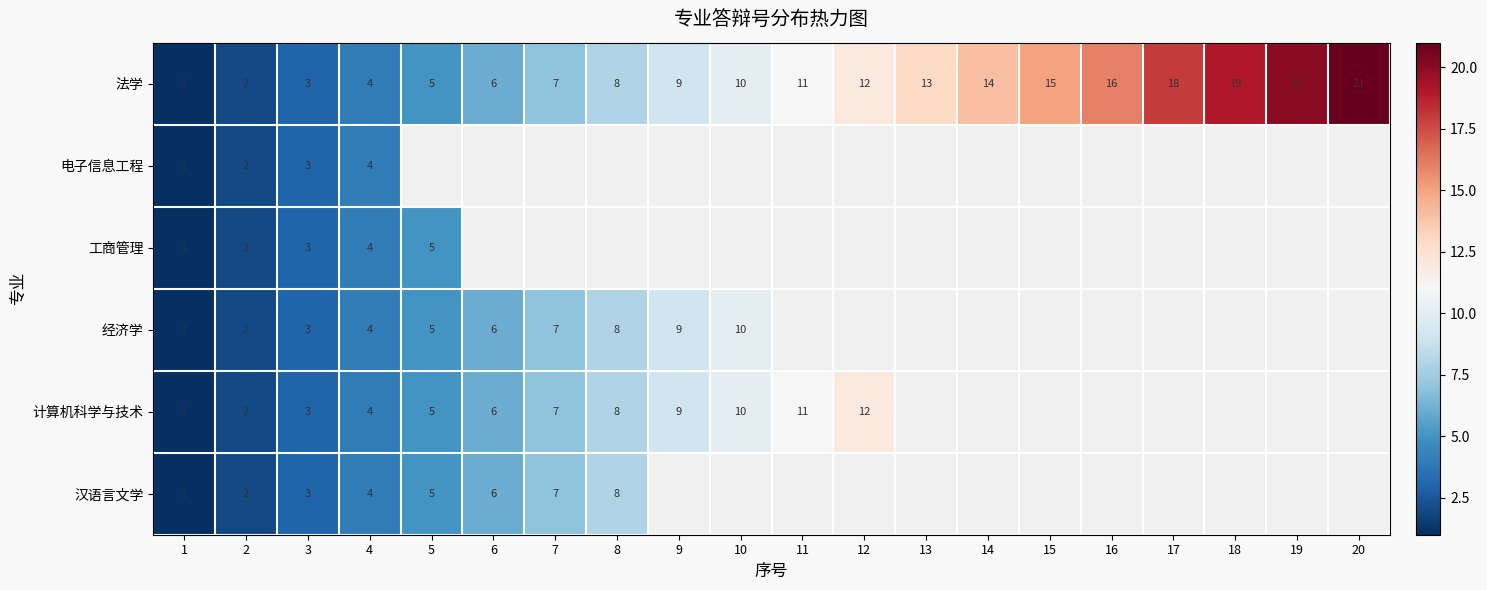

Which has a higher value, 15 or 16?

16